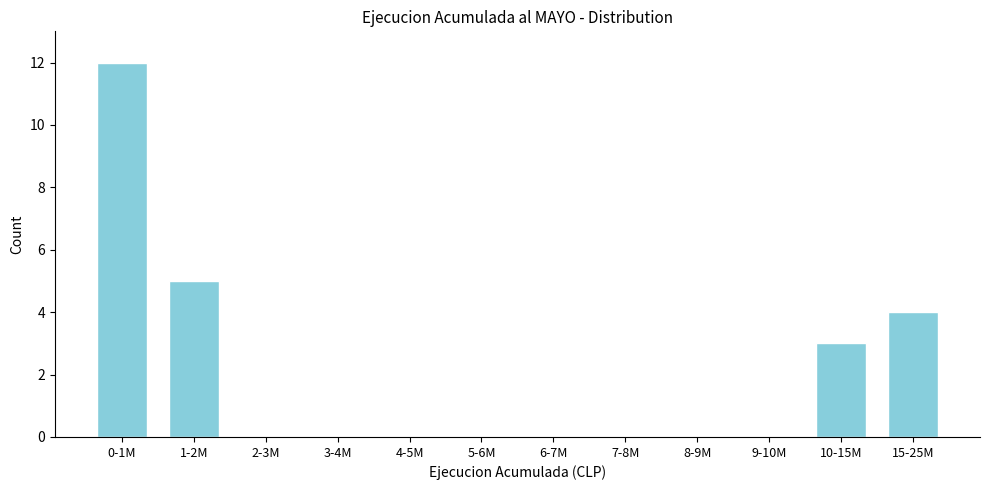

Reading left to right, list all the values displayed in this chart.

0-1M=12	1-2M=5	2-3M=0	3-4M=0	4-5M=0	5-6M=0	6-7M=0	7-8M=0	8-9M=0	9-10M=0	10-15M=3	15-25M=4